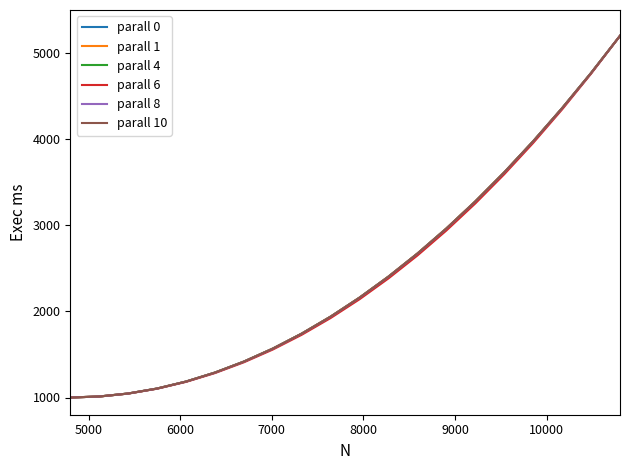

What is the highest value of the parall 4 series?

5200.0